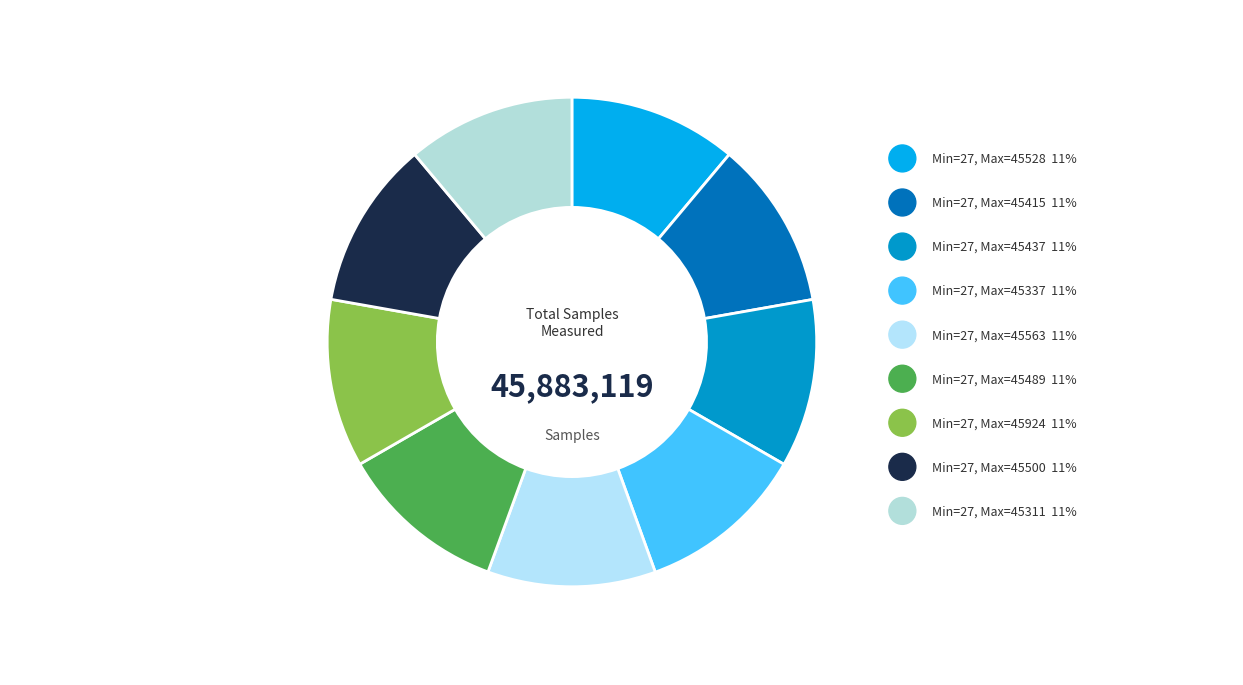

To the nearest percent, what is the average slice percentage?

11%